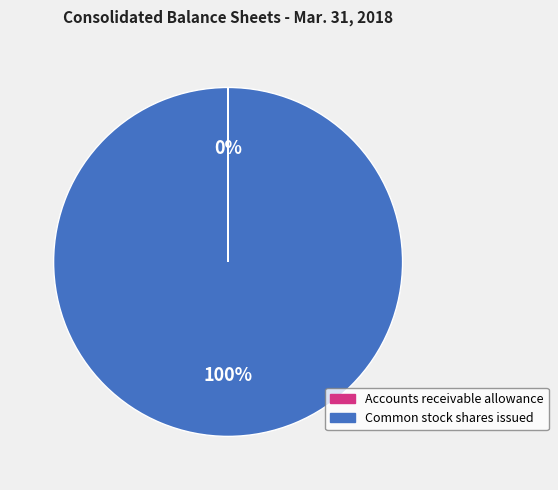

Is there a majority slice in this chart?

Yes